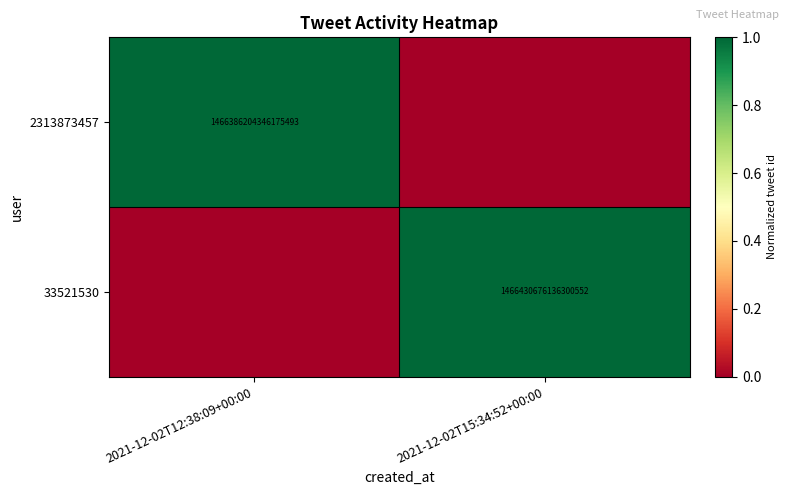

True or false: 2313873457 has a value of 1022662100477883008 at 2021-12-02T12:38:09+00:00.

False